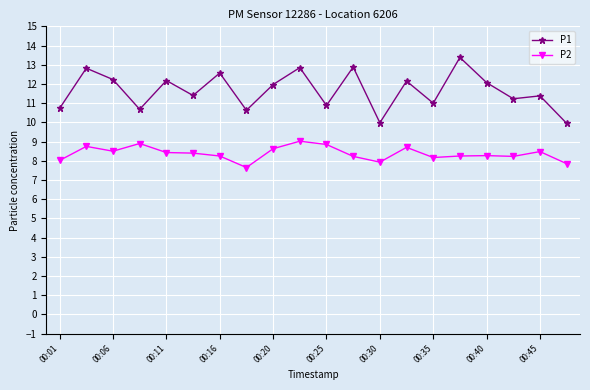

True or false: P2 has more than 2 interior local peaks.

True